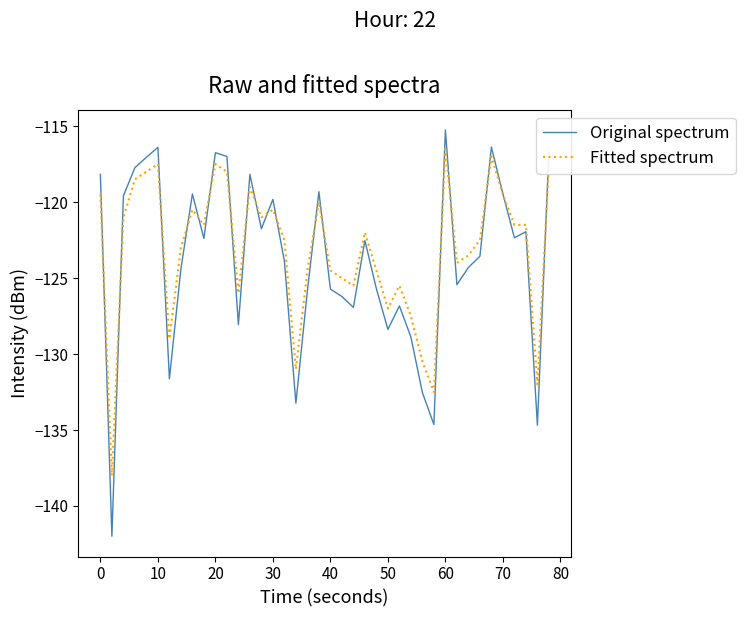

What is the greatest value displayed?

-115.3